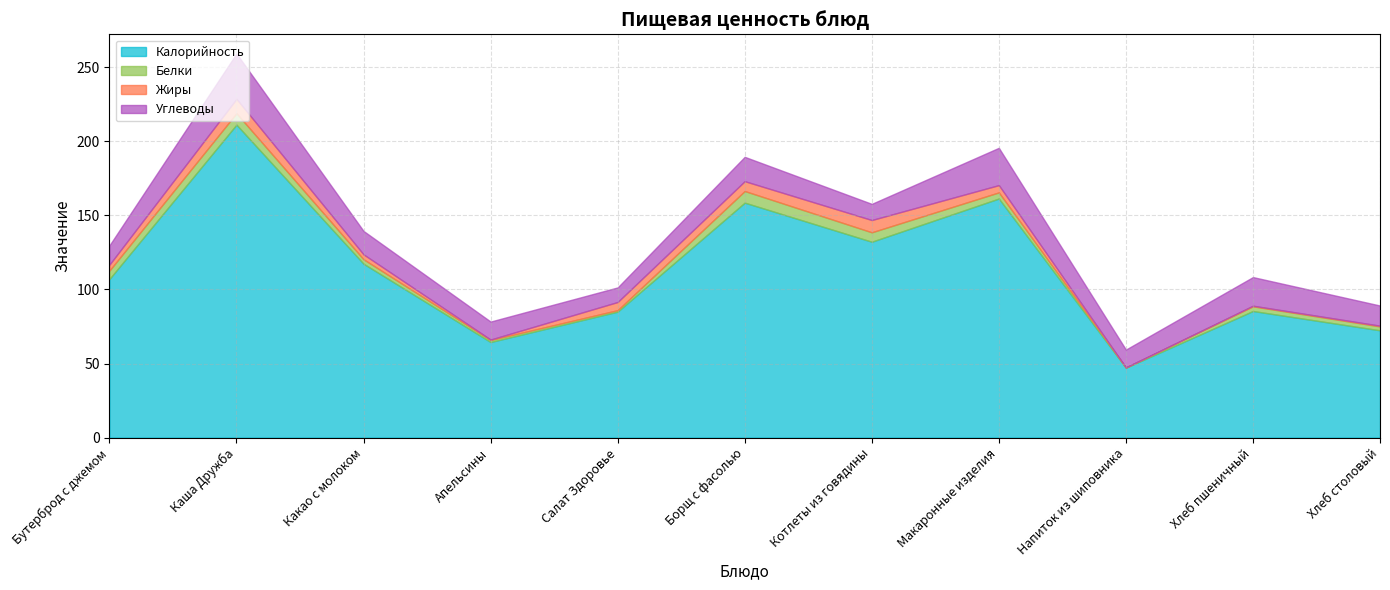

Does the chart have visible grid lines?

Yes